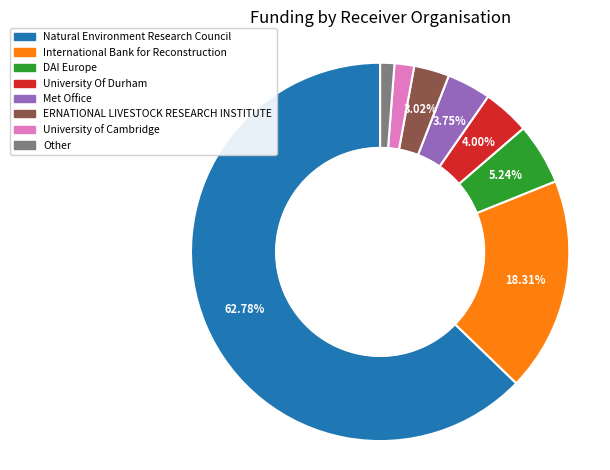

Is there a majority slice in this chart?

Yes